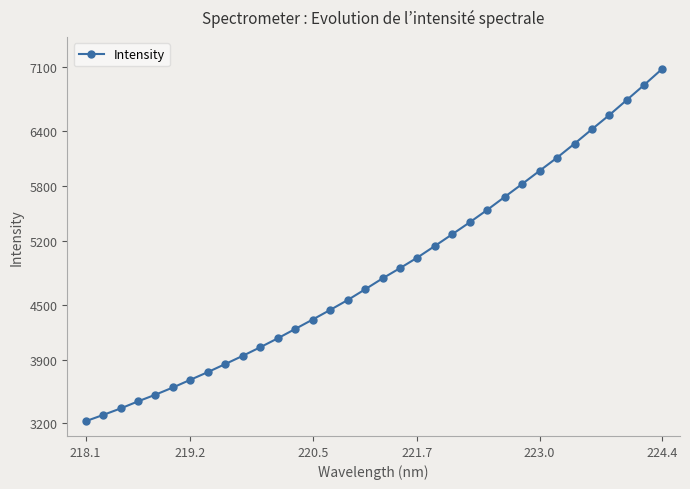

What is the maximum value shown in the chart?

7078.9